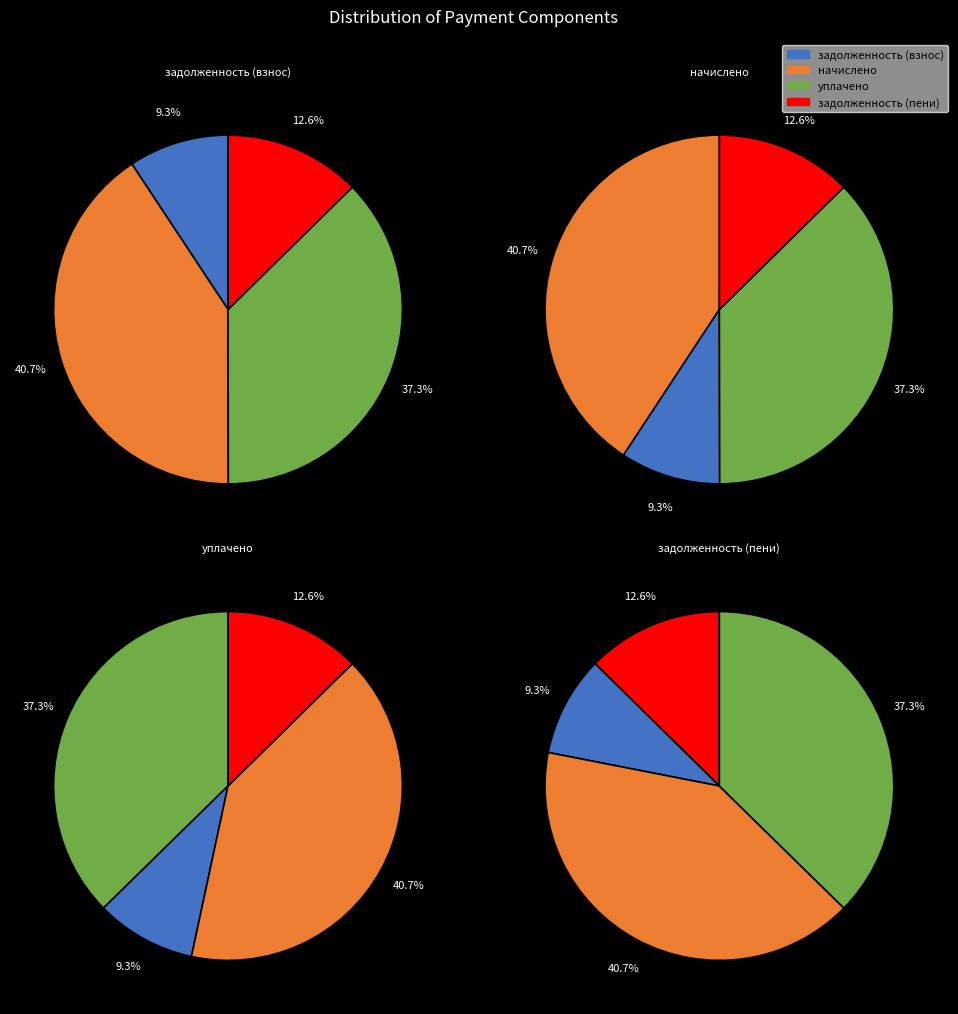

Is there any slice that represents more than half of the pie?

No